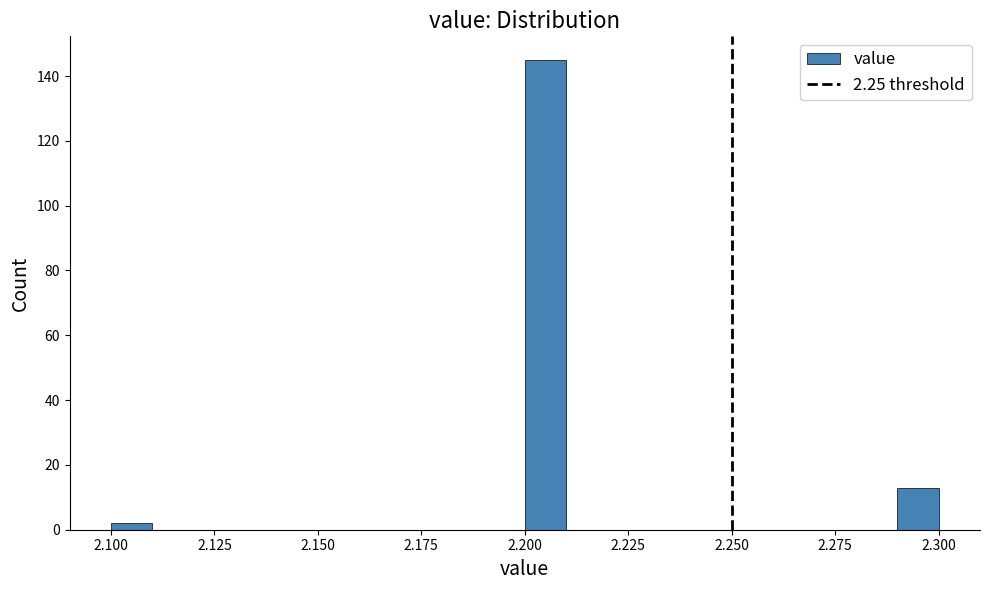

Around what value on the x-axis is the tallest bar? Give the approximate position of its centre, as read against the axis.

2.205